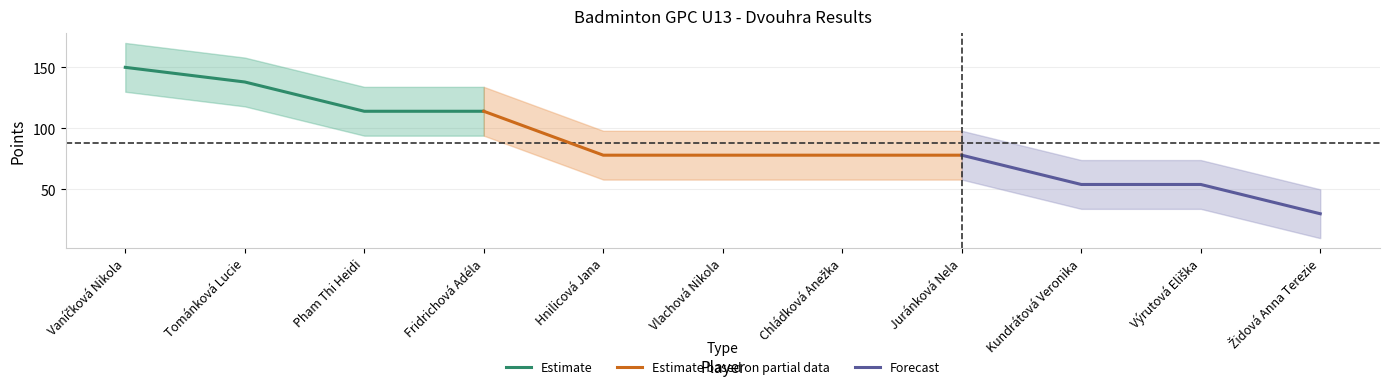

How many values are between 54 and 114?

8